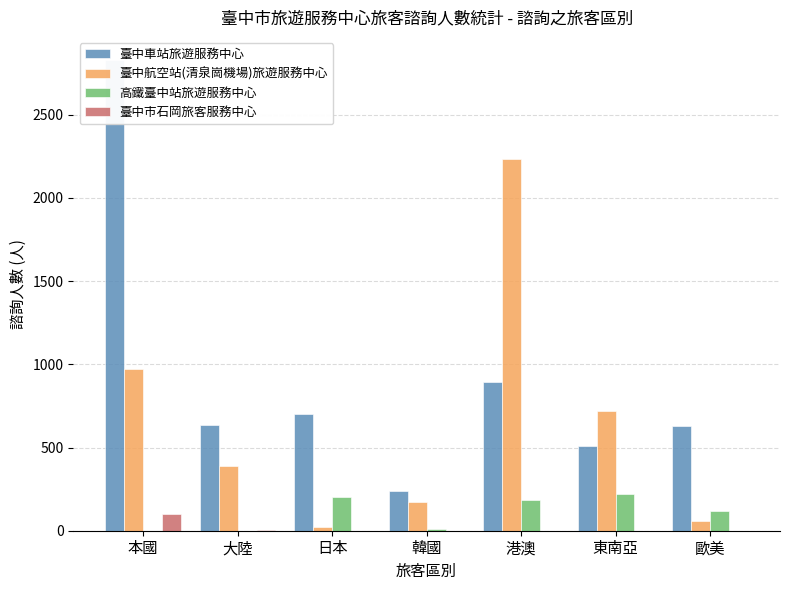

At which label does 臺中車站旅遊服務中心 first exceed 634?

本國